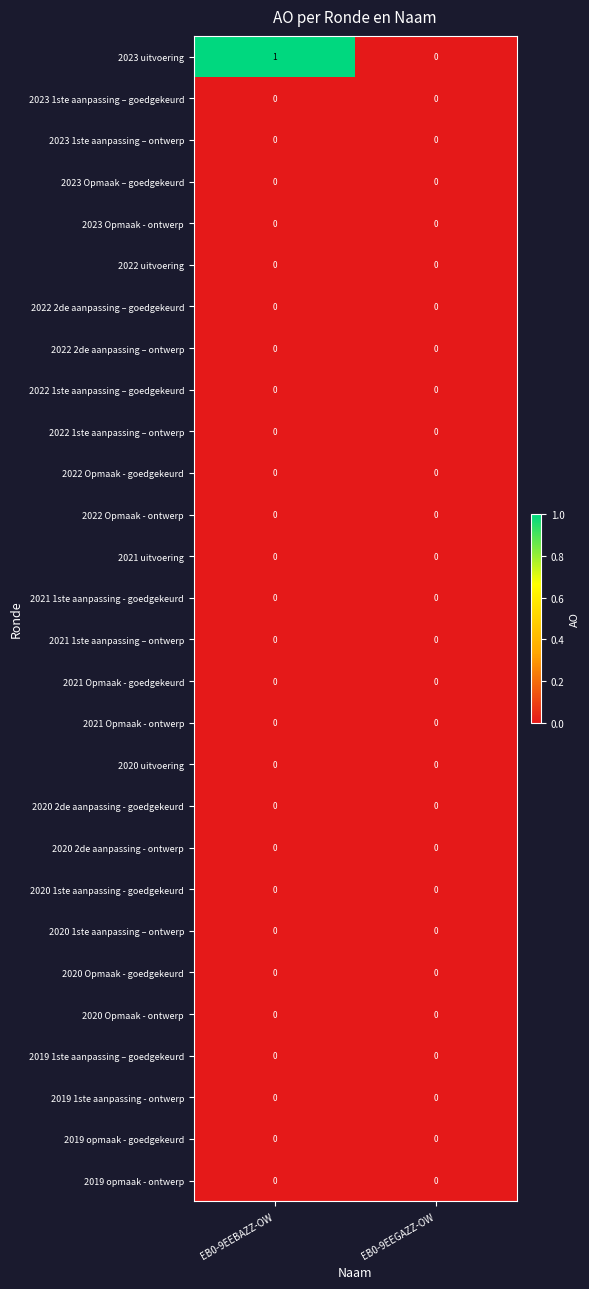

Which series changed the most between EB0-9EEBAZZ-OW and EB0-9EEGAZZ-OW?

2023 uitvoering